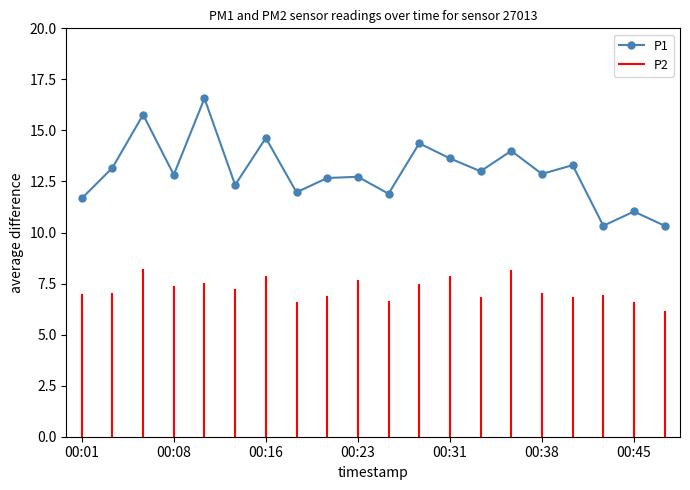

What is the ratio of the value at 00:41 to the value at 00:33?

1.0